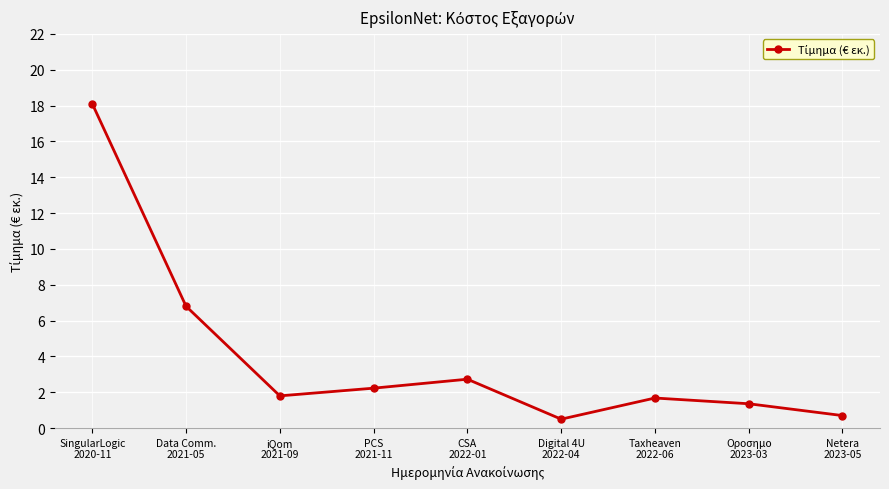

Does the chart display data point markers on the line(s)?

Yes